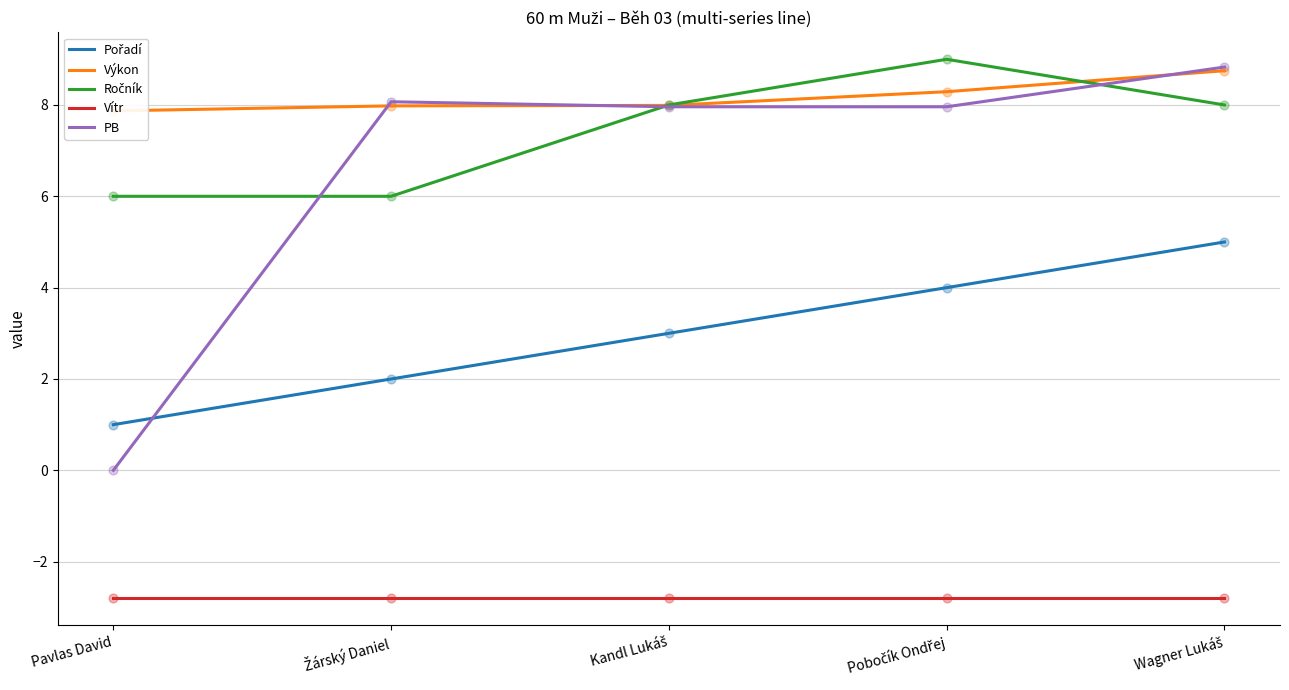

At how many categories does at least one series exceed 5?

5